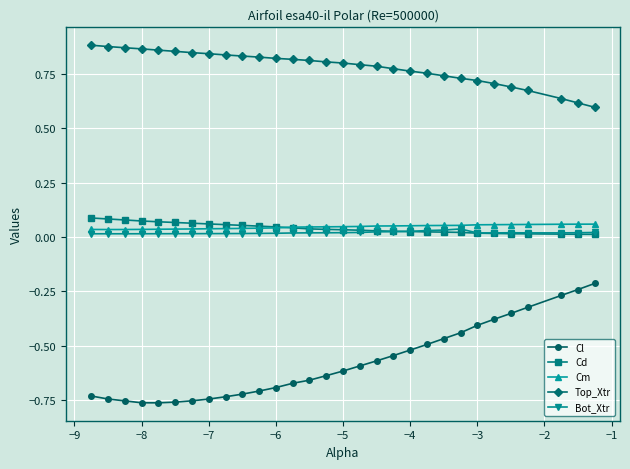

True or false: Bot_Xtr has more than 1 interior local peaks.

True